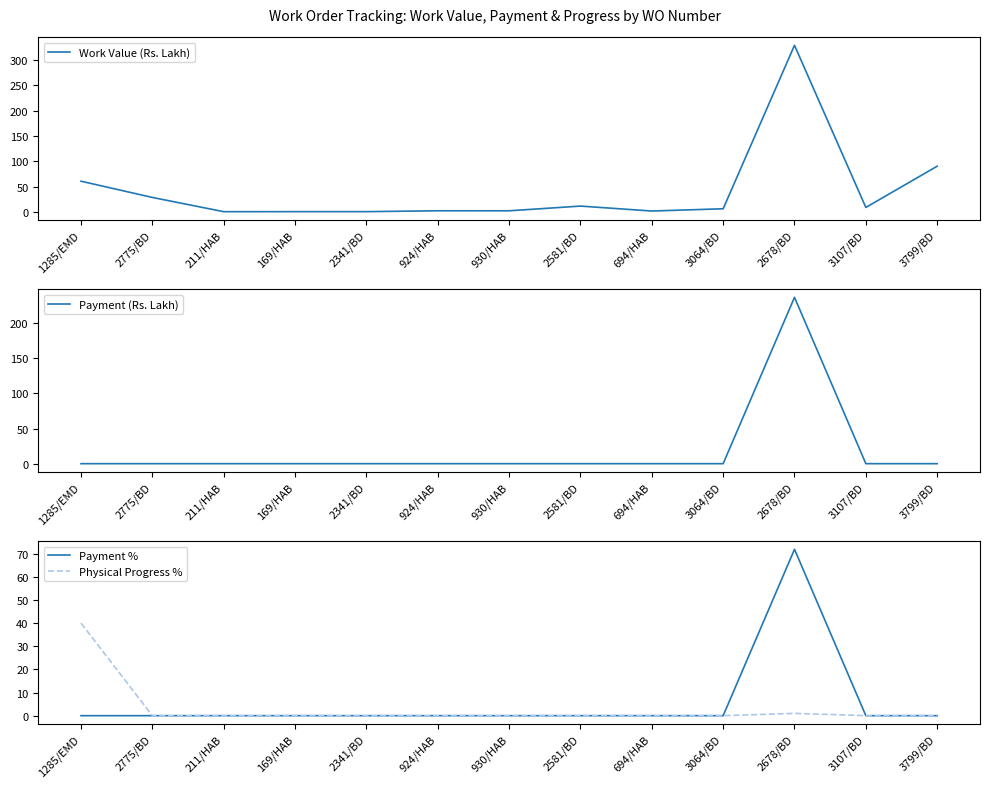

What is the spread (max minus min) of values at 211/HAB?

0.9